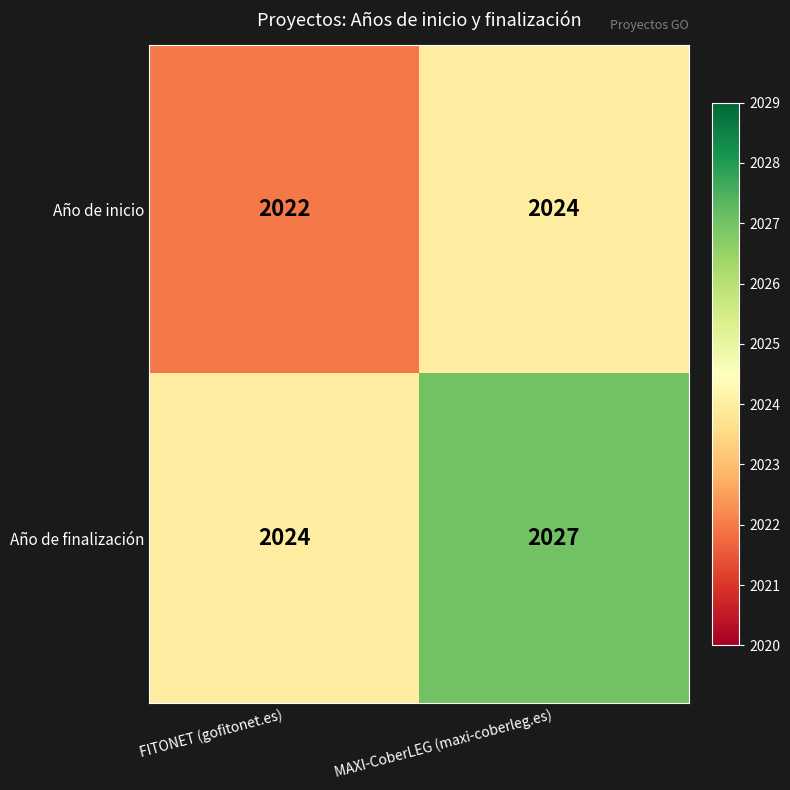

List the series in order of their overall mean, highest first.

Año de finalización, Año de inicio